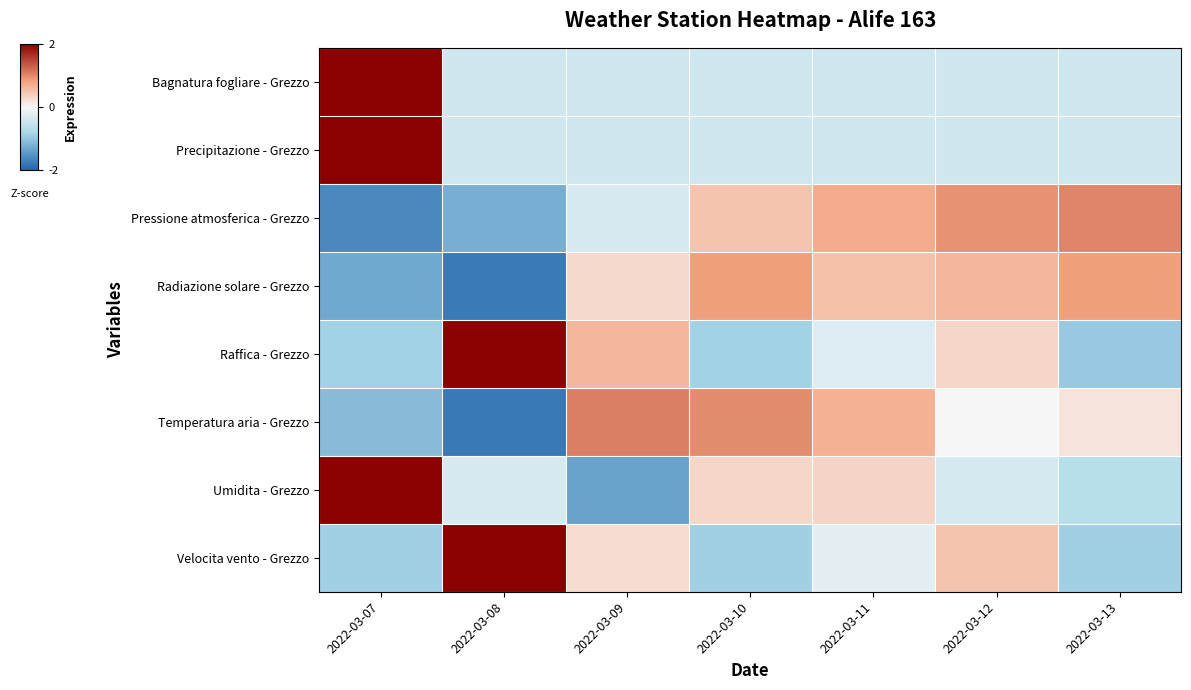

Between 2022-03-09 and 2022-03-10, which series saw the biggest shift?

Umidita - Grezzo